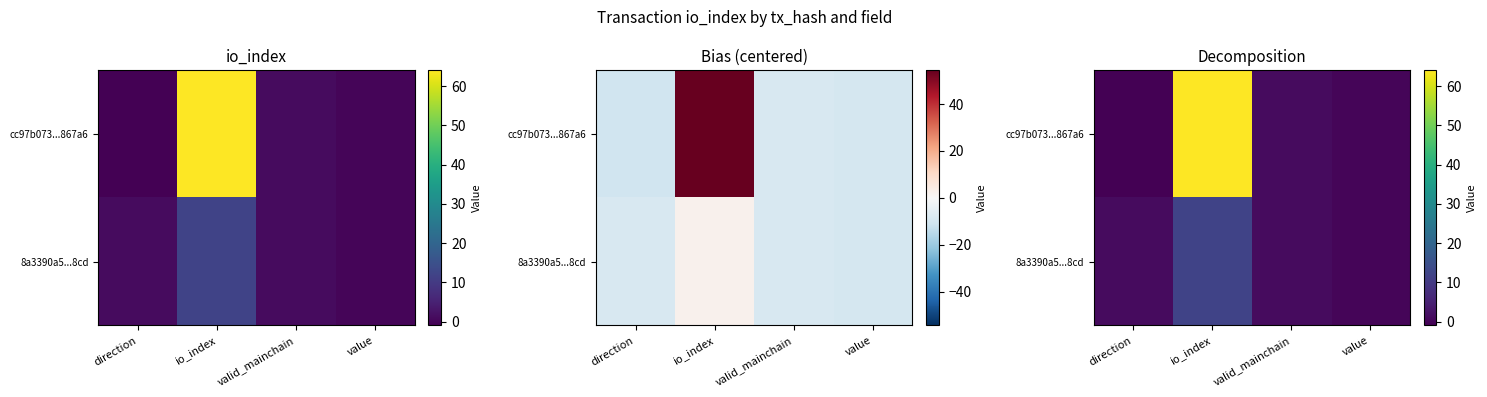

What is the sum of all 8a3390a5...8cd values?

14.0